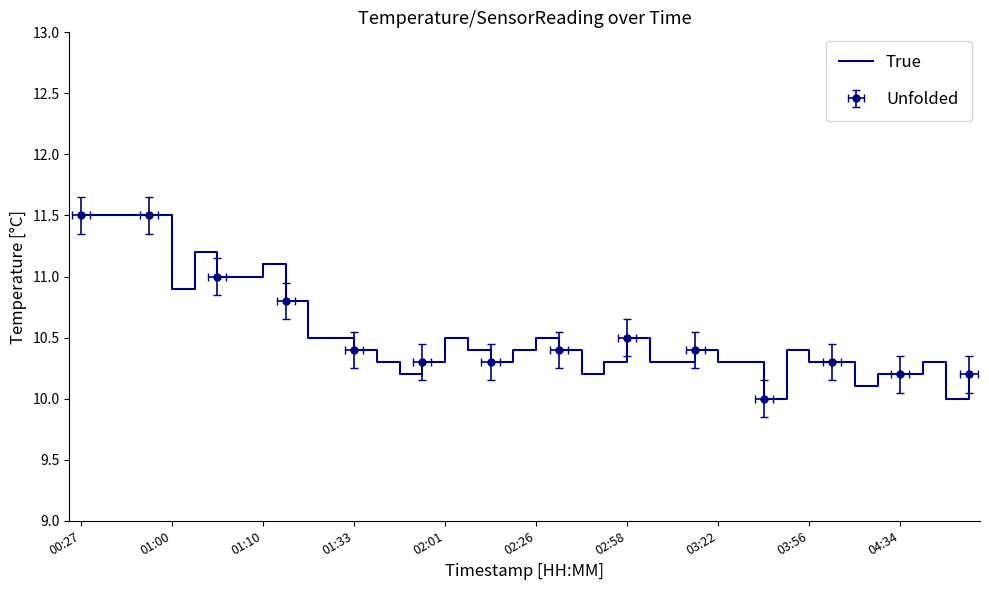

Is it true that the value at 02:26 is 10.5?

True